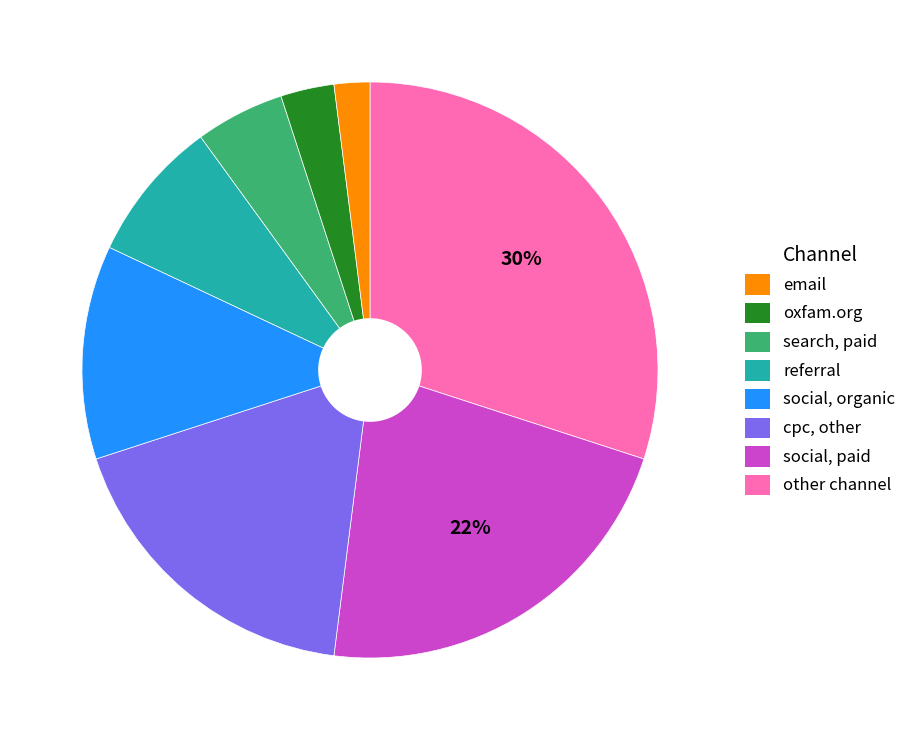

Does any single category account for the majority?

No